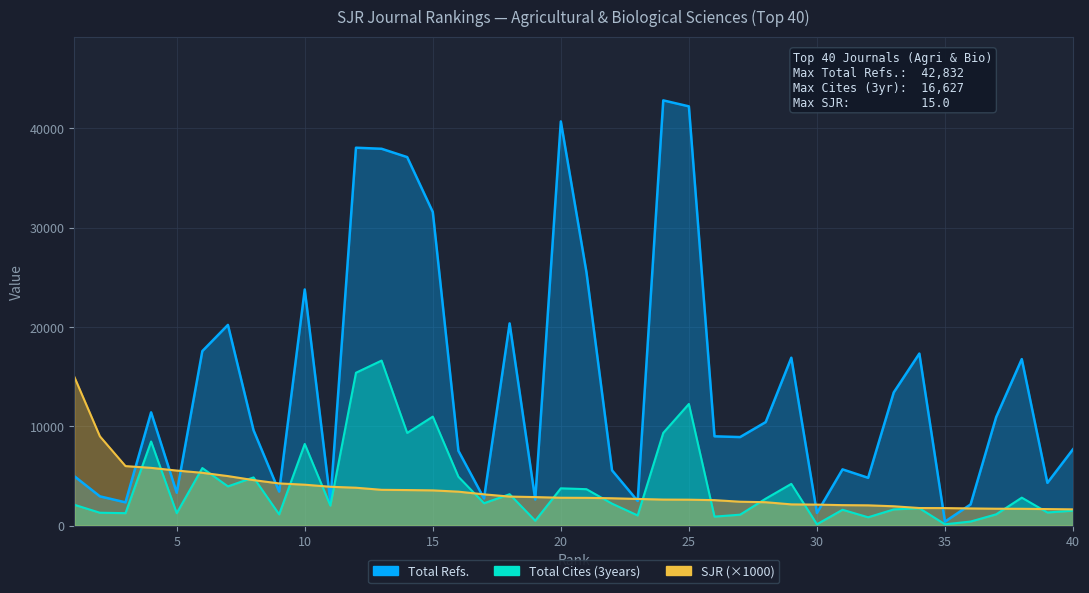

What are all the series names shown in the legend?

Total Refs., Total Cites (3years), SJR